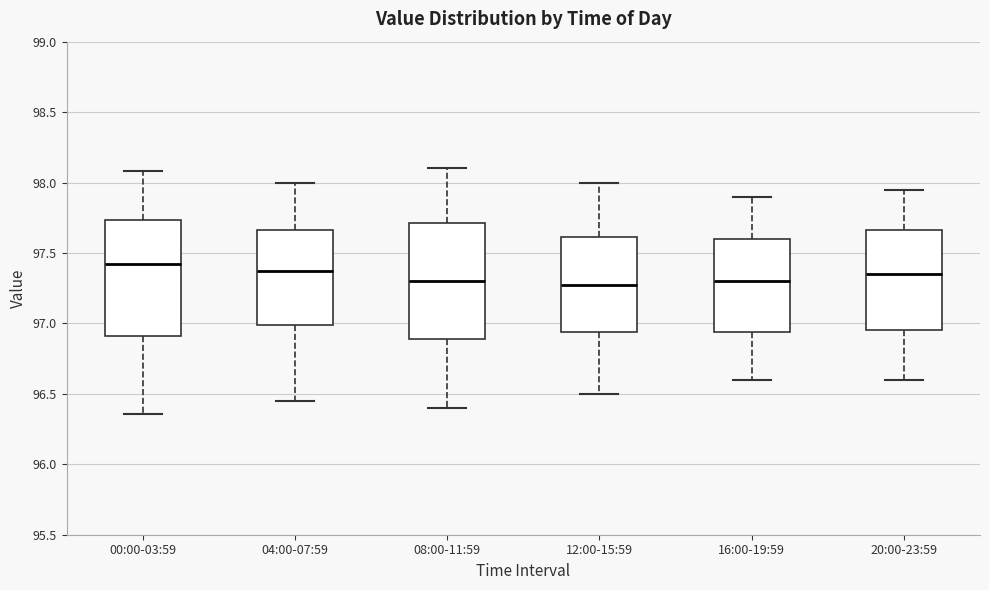

Reading left to right, read every box against the y-axis: the position of its median line, the range the box covers, and the ends of its whiskers. The values are not printed on the chart, so give them approximately, as read against the axis.

00:00-03:59: median 97.45, box 96.90 to 97.75, whiskers 96.35 to 98.10
04:00-07:59: median 97.40, box 97.00 to 97.65, whiskers 96.45 to 98.00
08:00-11:59: median 97.30, box 96.90 to 97.70, whiskers 96.40 to 98.10
12:00-15:59: median 97.30, box 96.95 to 97.60, whiskers 96.50 to 98.00
16:00-19:59: median 97.30, box 96.95 to 97.60, whiskers 96.60 to 97.90
20:00-23:59: median 97.35, box 96.95 to 97.65, whiskers 96.60 to 97.95